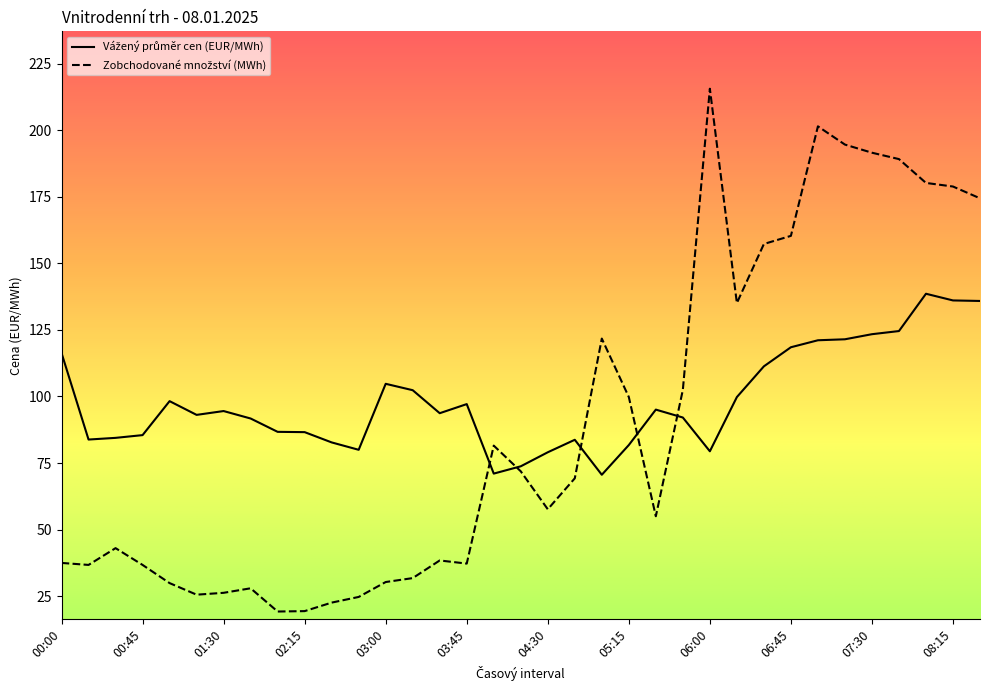

Read the Zobchodované množství (MWh) value at 02:30.

22.6